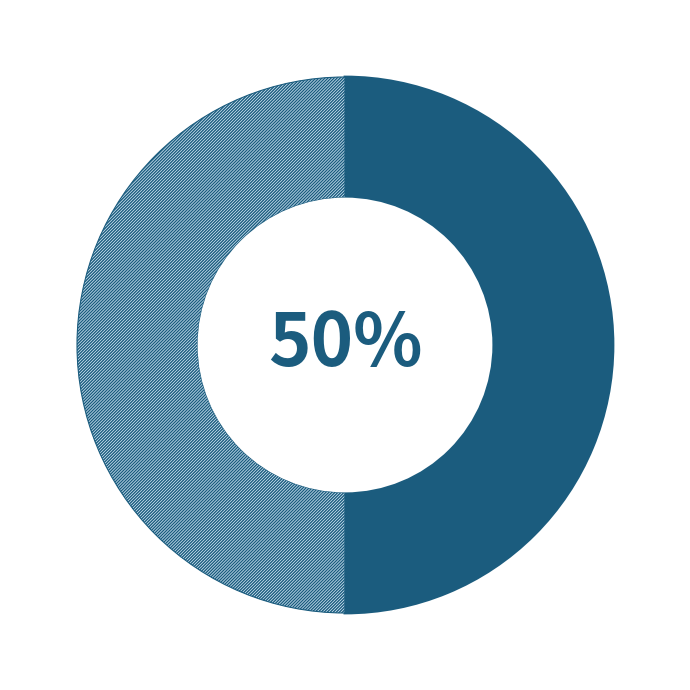

To the nearest percent, what is the average slice percentage?

50%